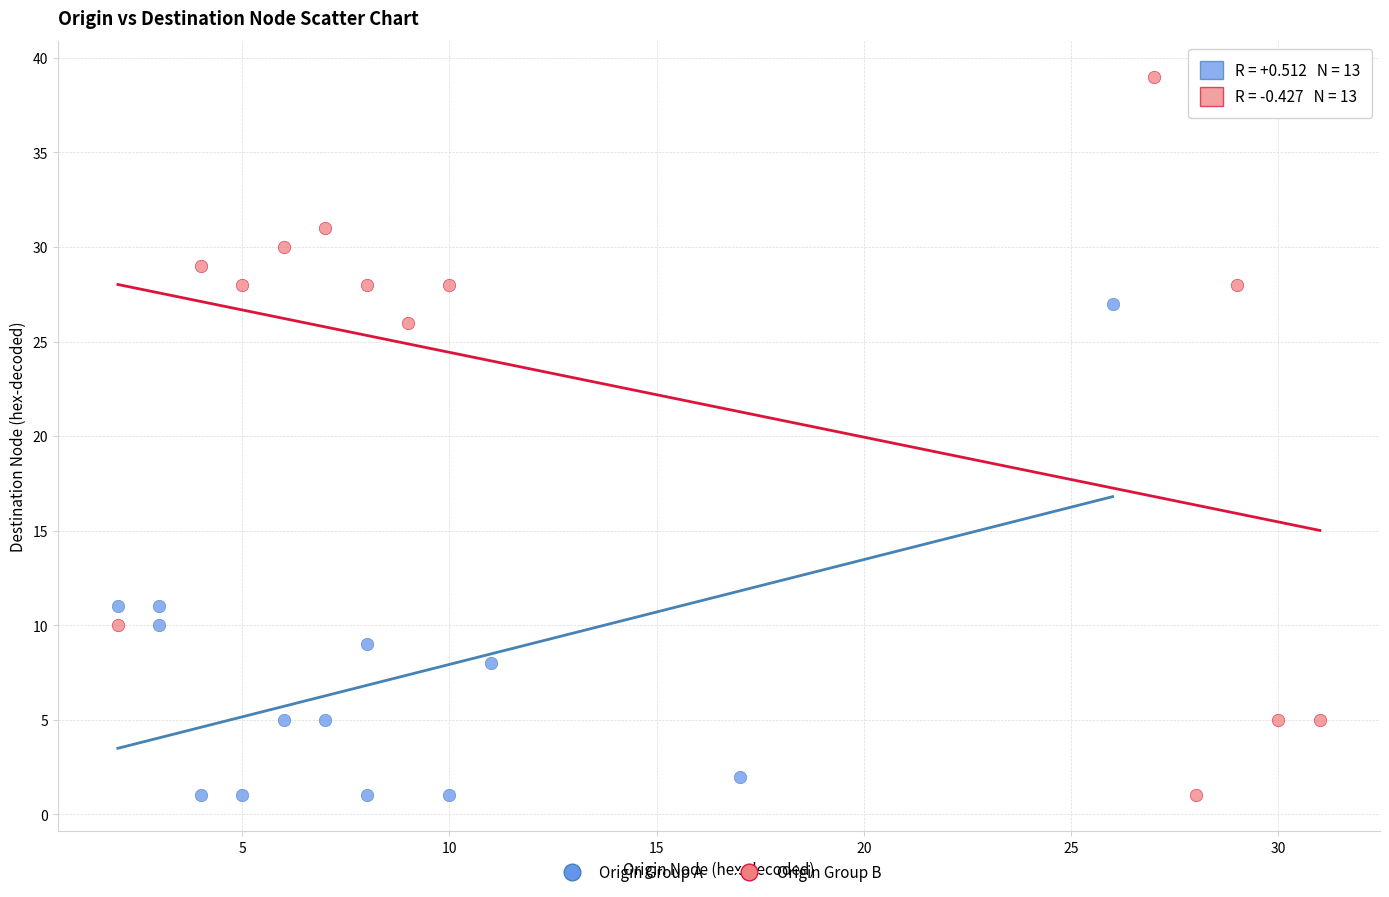

Which series has the widest spread of Y values?

Origin Group B